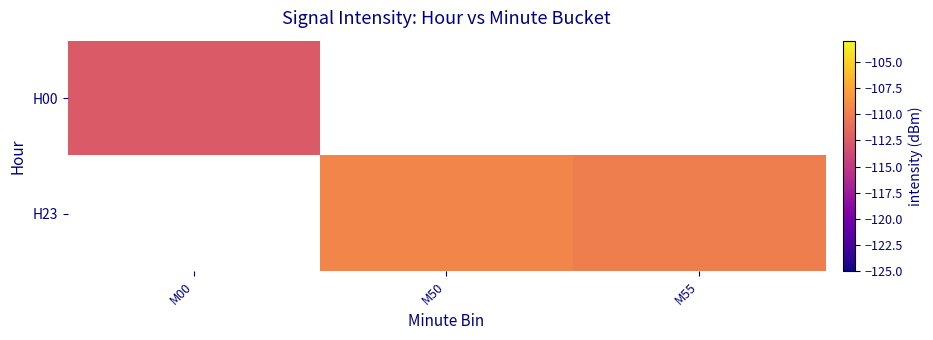

Which label corresponds to the smallest value in the chart?

M00